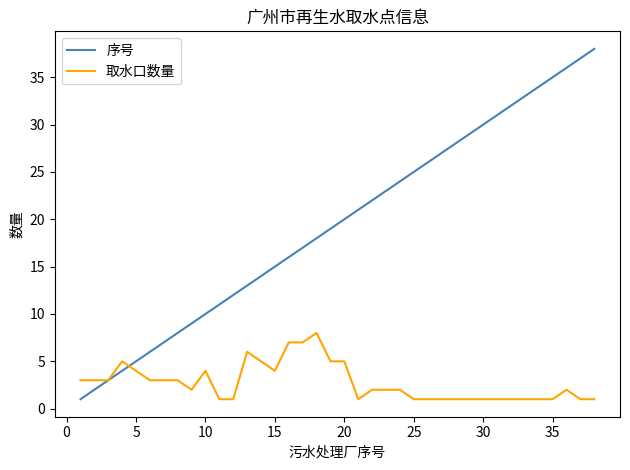

Which series has the widest spread of values?

序号